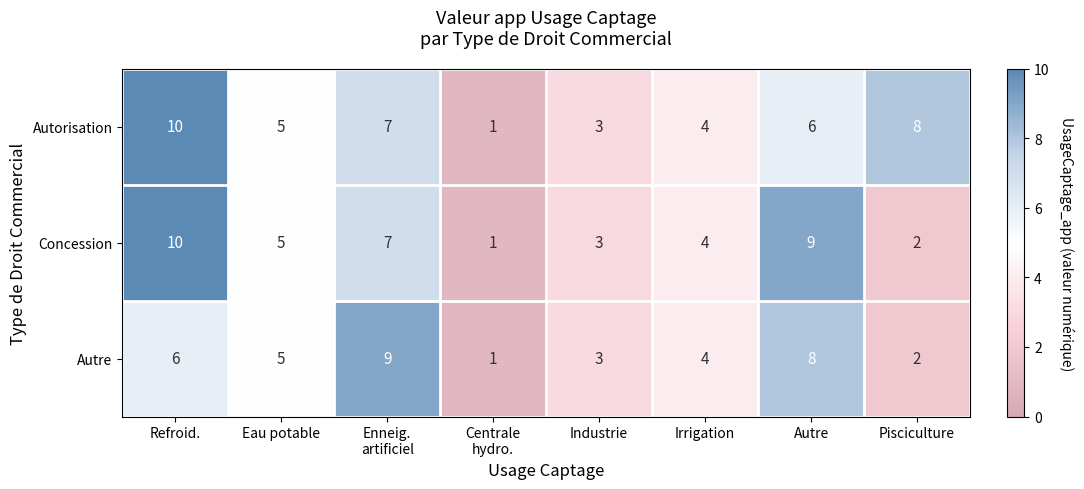

At which category is the sum across all series the highest?

Refroid.